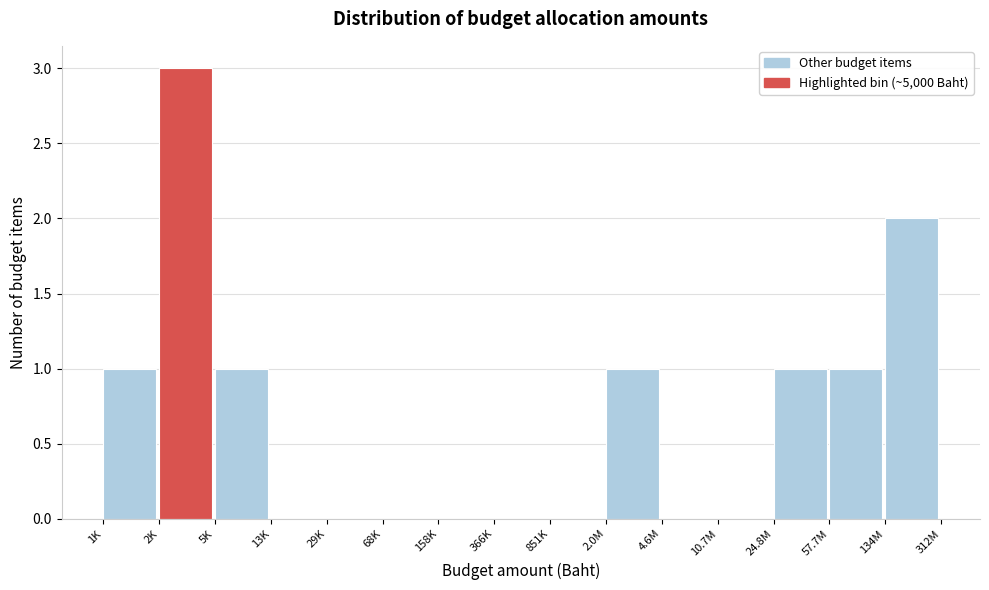

Reading left to right, what are all the values shown in this chart?

1K=1	2K=3	5K=1	13K=0	29K=0	68K=0	158K=0	366K=0	851K=0	2.0M=1	4.6M=0	10.7M=0	24.8M=1	57.7M=1	134M=2